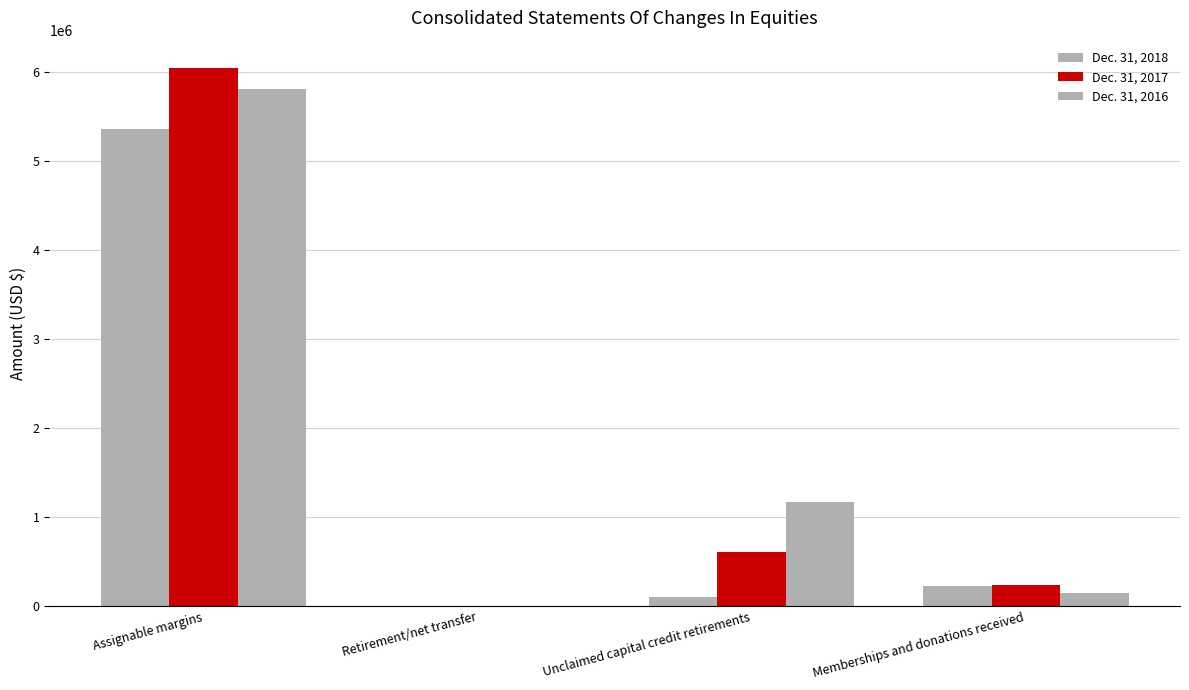

Are the bars grouped side by side (vs. stacked)?

Yes